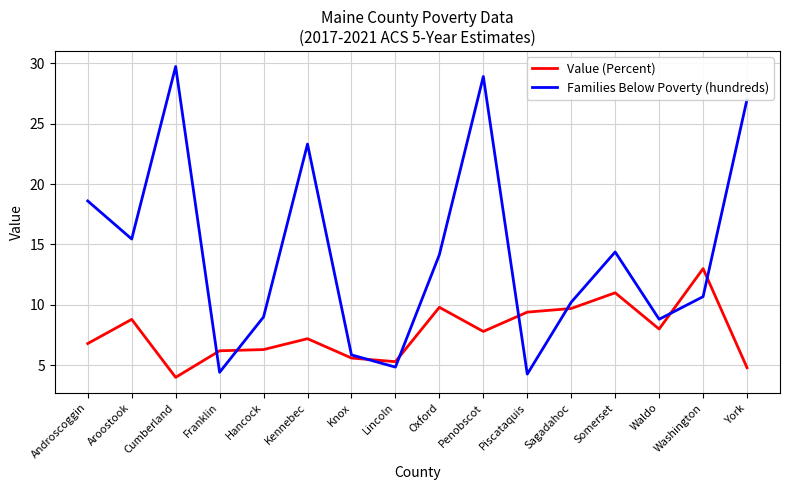

How many lines are shown in the chart?

2